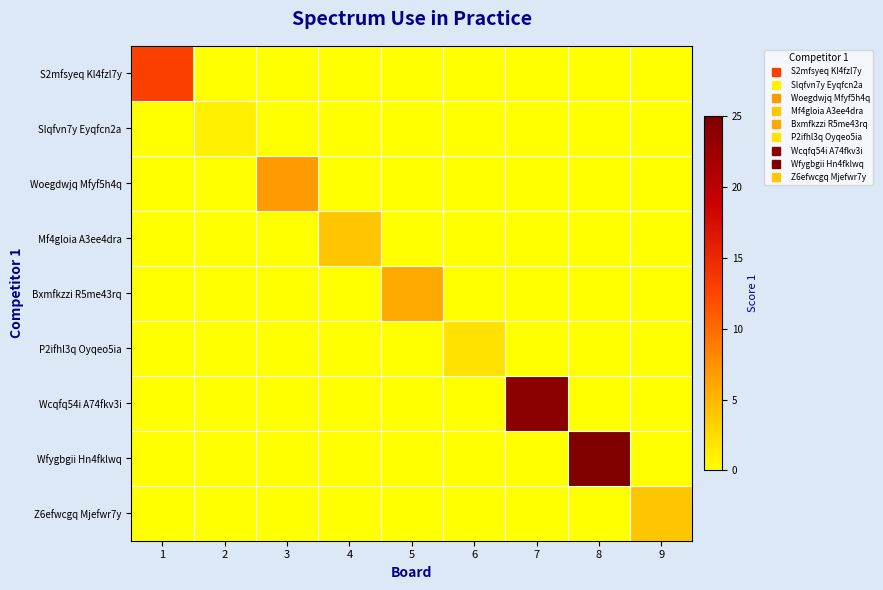

Reading left to right, what are all the values shown in this chart?

S2mfsyeq Kl4fzl7y: 1=13	2=0	3=0	4=0	5=0	6=0	7=0	8=0	9=0
Slqfvn7y Eyqfcn2a: 1=0	2=1	3=0	4=0	5=0	6=0	7=0	8=0	9=0
Woegdwjq Mfyf5h4q: 1=0	2=0	3=7	4=0	5=0	6=0	7=0	8=0	9=0
Mf4gloia A3ee4dra: 1=0	2=0	3=0	4=4	5=0	6=0	7=0	8=0	9=0
Bxmfkzzi R5me43rq: 1=0	2=0	3=0	4=0	5=6	6=0	7=0	8=0	9=0
P2ifhl3q Oyqeo5ia: 1=0	2=0	3=0	4=0	5=0	6=2	7=0	8=0	9=0
Wcqfq54i A74fkv3i: 1=0	2=0	3=0	4=0	5=0	6=0	7=24	8=0	9=0
Wfygbgii Hn4fklwq: 1=0	2=0	3=0	4=0	5=0	6=0	7=0	8=25	9=0
Z6efwcgq Mjefwr7y: 1=0	2=0	3=0	4=0	5=0	6=0	7=0	8=0	9=4